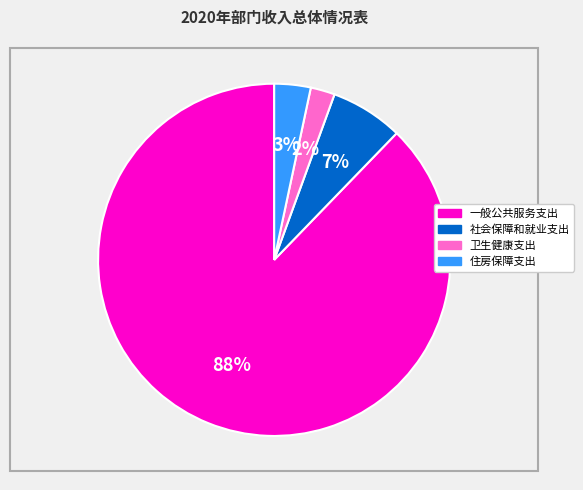

To the nearest percent, what is the difference between the largest and smallest slice percentages?

86%